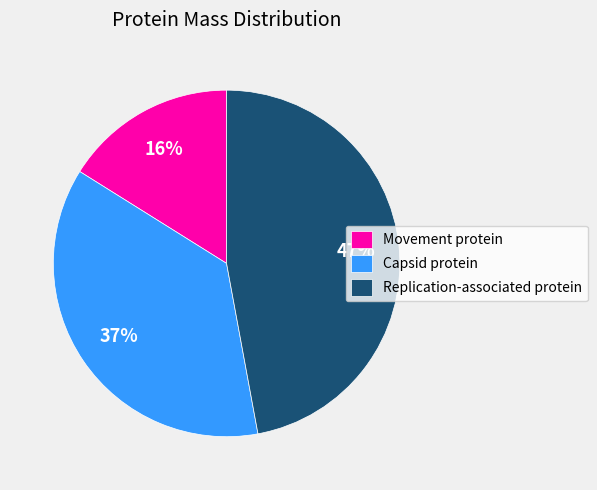

To the nearest percent, what percentage of the pie is Movement protein?

16%